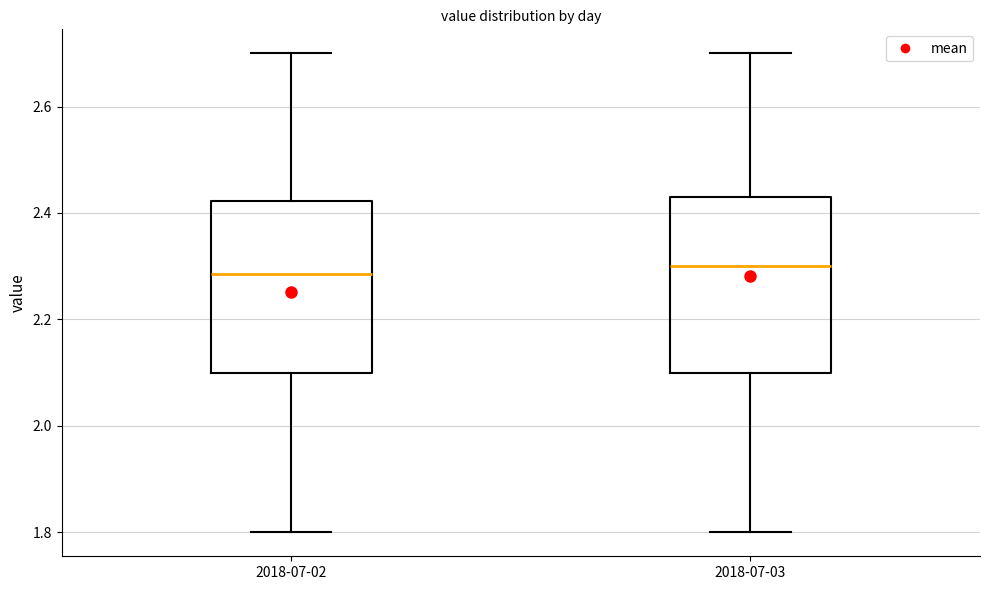

Where does the median line of the box for 2018-07-02 sit on the y-axis? The values are not printed on the chart, so give them approximately, as read against the axis.

2.28